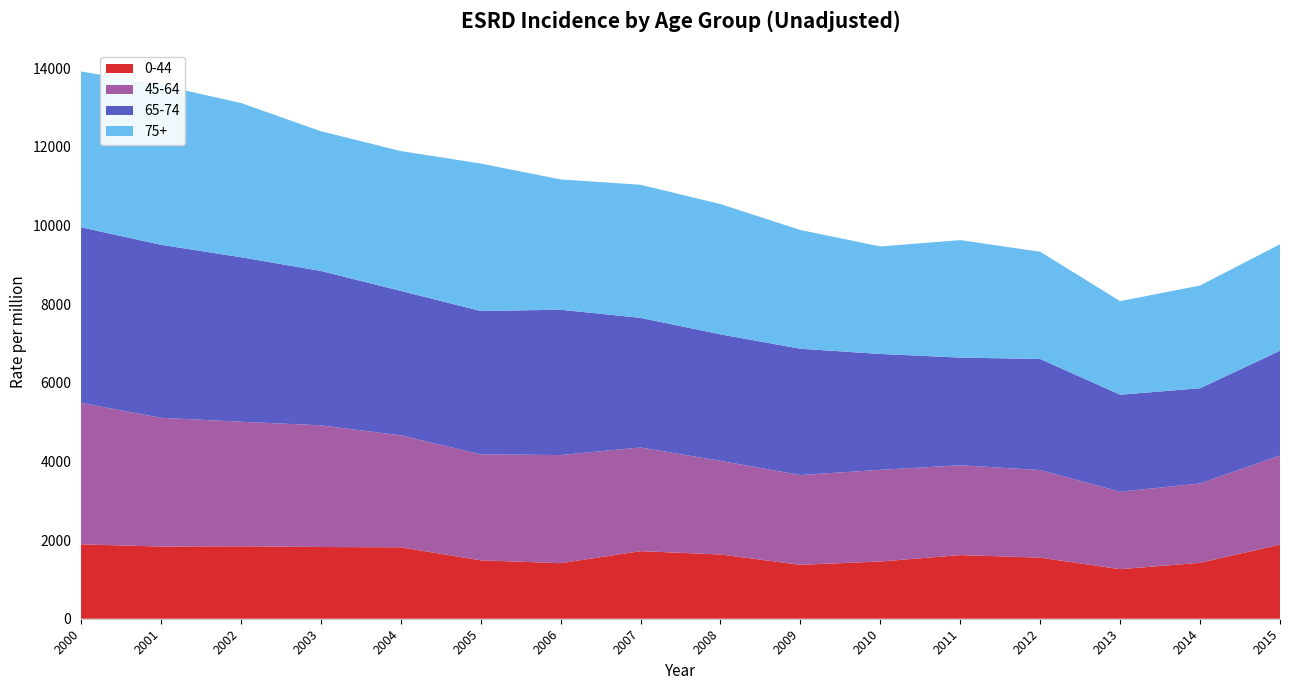

Reading right to left, list all the values displayed in this chart.

0-44: 1884	1422	1260	1553	1618	1455	1370	1634	1718	1412	1485	1816	1824	1842	1835	1893
45-64: 2265	2017	1970	2227	2284	2331	2284	2380	2637	2750	2696	2847	3094	3167	3274	3596
65-74: 2664	2422	2466	2824	2738	2946	3211	3217	3295	3695	3643	3673	3925	4183	4399	4464
75+: 2708	2612	2379	2727	2987	2733	3019	3312	3384	3313	3750	3555	3554	3921	4062	3962